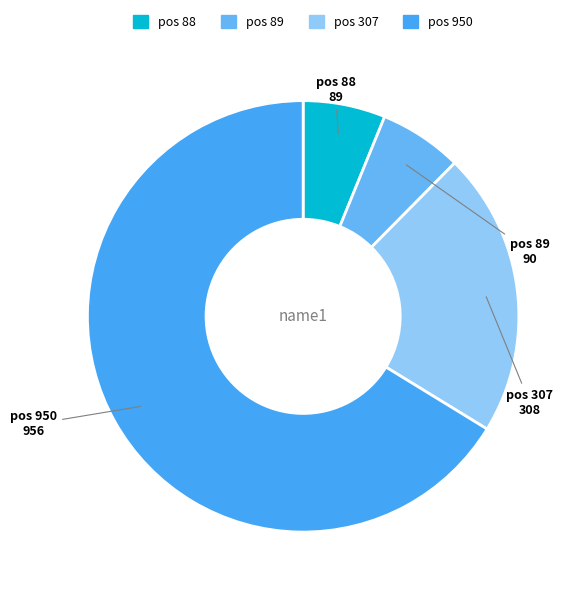

What is the largest slice in the pie chart?

pos 950